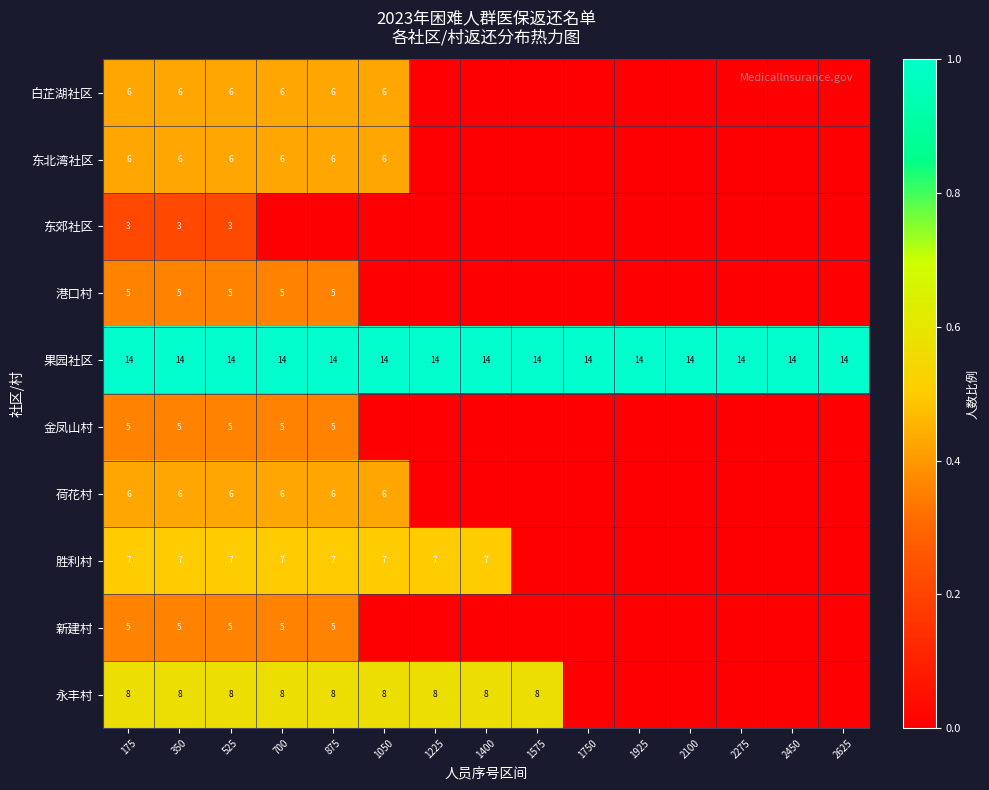

Is it true that 果园社区 equals 23 at 1575?

False